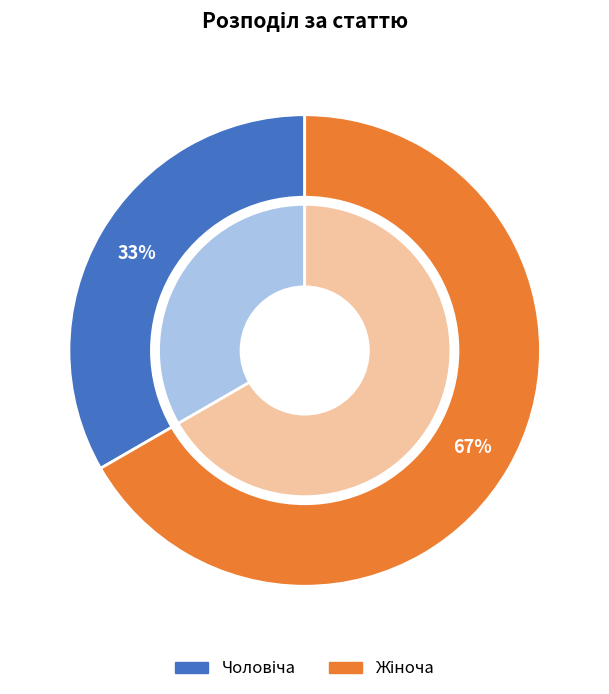

True or false: Чоловіча accounts for 27% of the total.

False